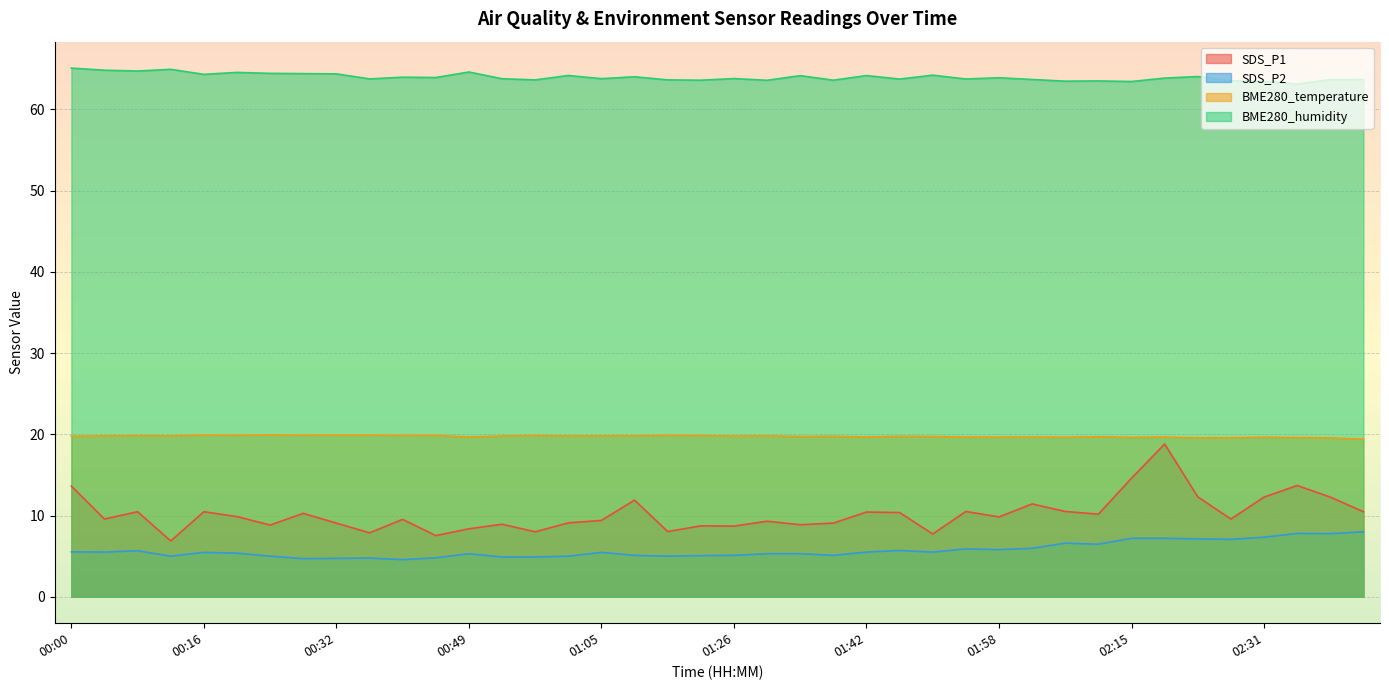

What is the minimum value shown in the chart?

4.6